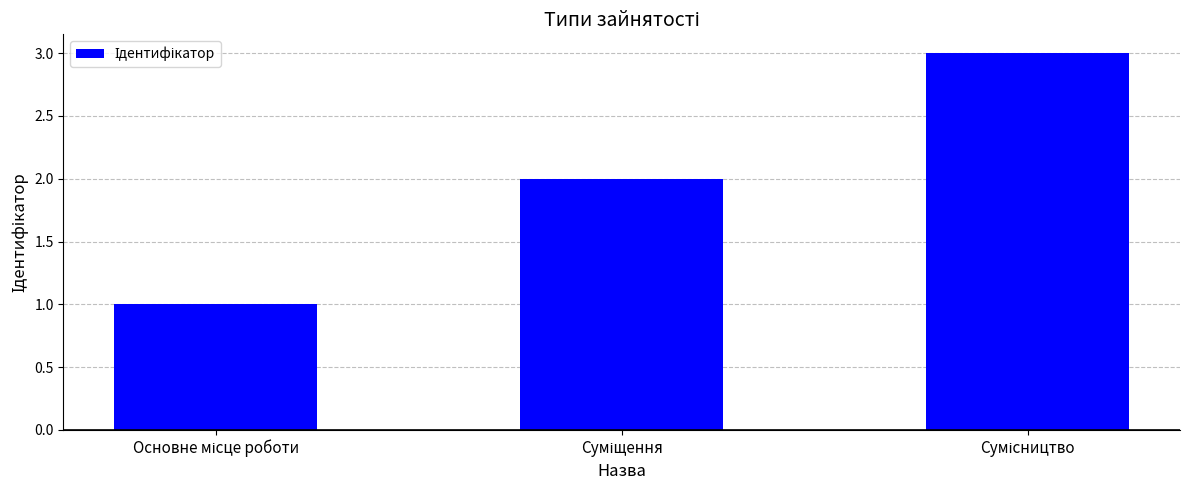

How many data points does each series have?

3